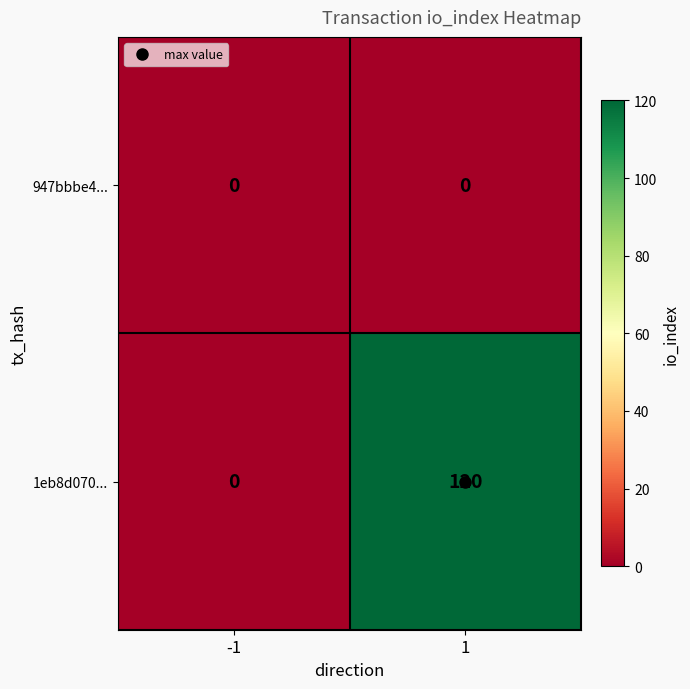

What is the difference between the 1eb8d070... values at 1 and -1?

120